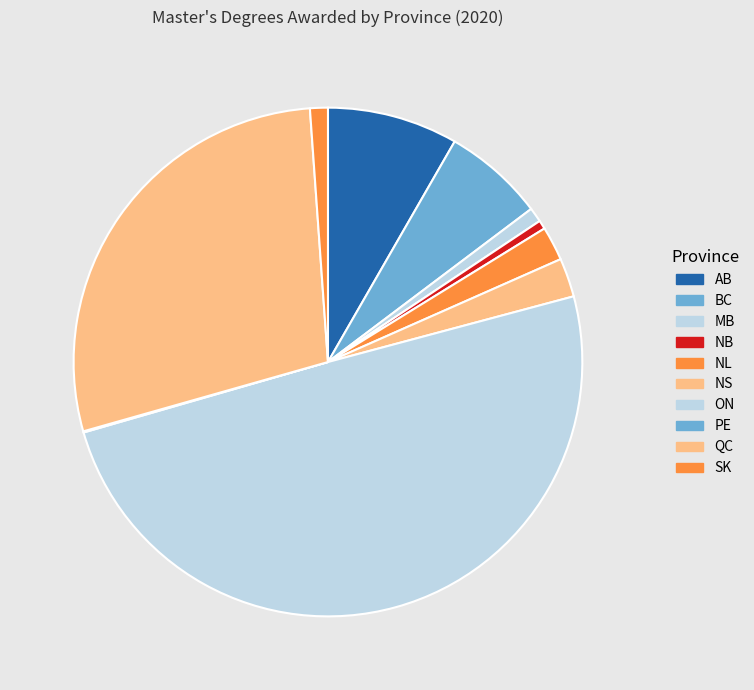

To the nearest percent, what portion does NL represent?

2%